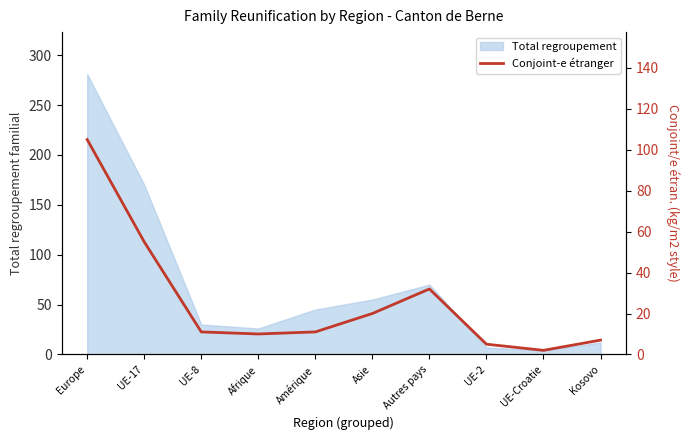

At which label is Total regroupement closest to 142?

UE-17